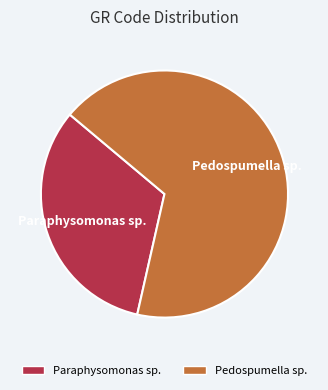

Count the number of slices in the pie.

2